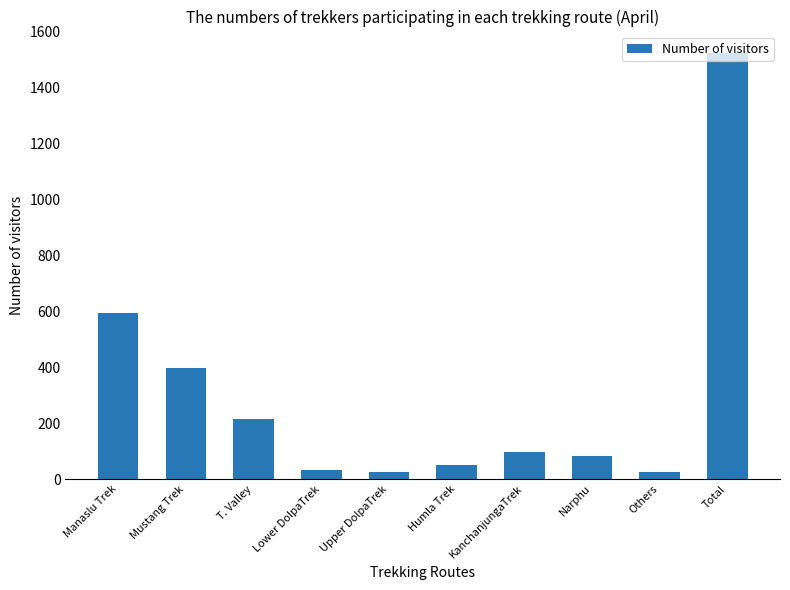

What is the change in value from Upper DolpaTrek to Others?

+1